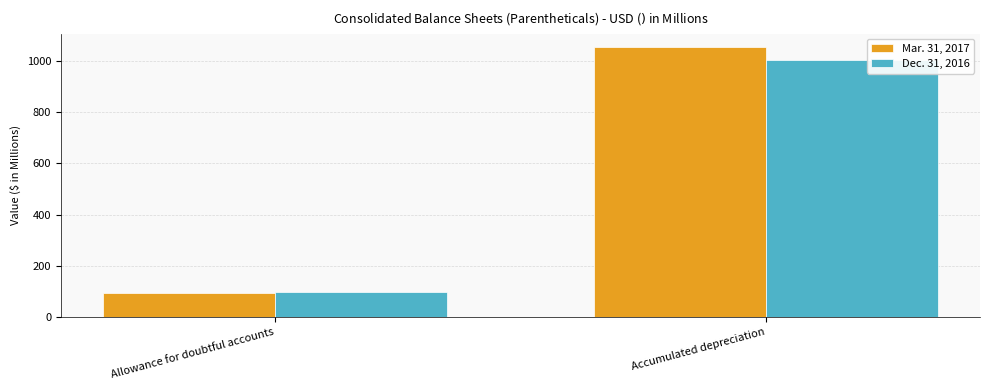

Between Allowance for doubtful accounts and Accumulated depreciation, which series saw the biggest shift?

Mar. 31, 2017